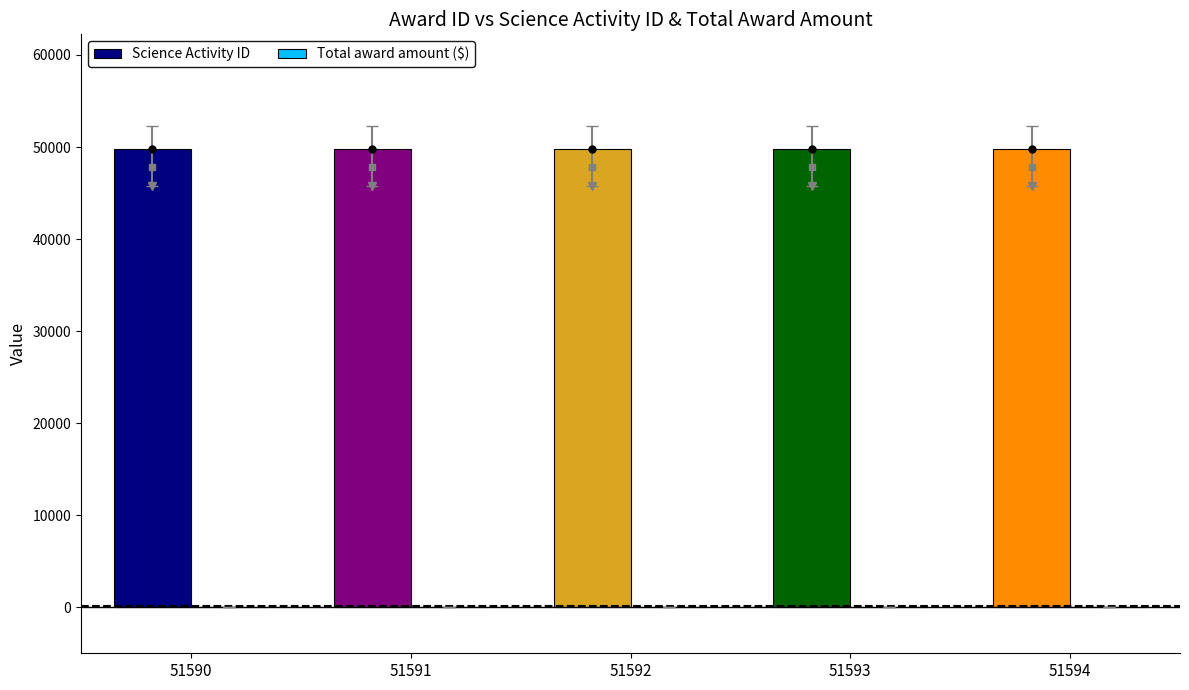

Which category has the highest value across all series?

51590